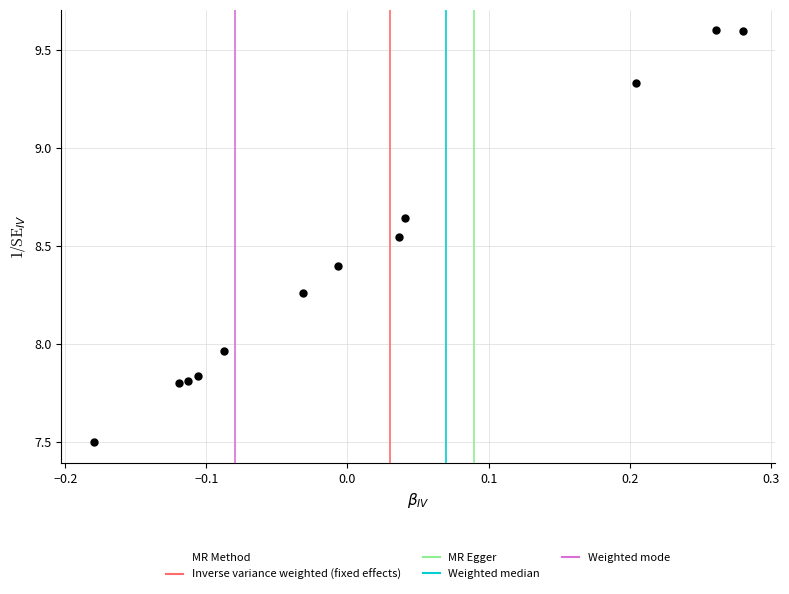

What is the range of Y values (max minus min)?

2.1